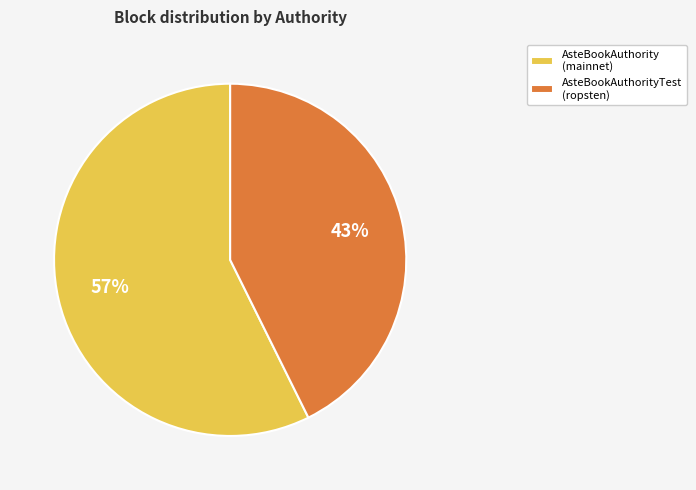

Which category accounts for the majority?

AsteBookAuthority (mainnet)